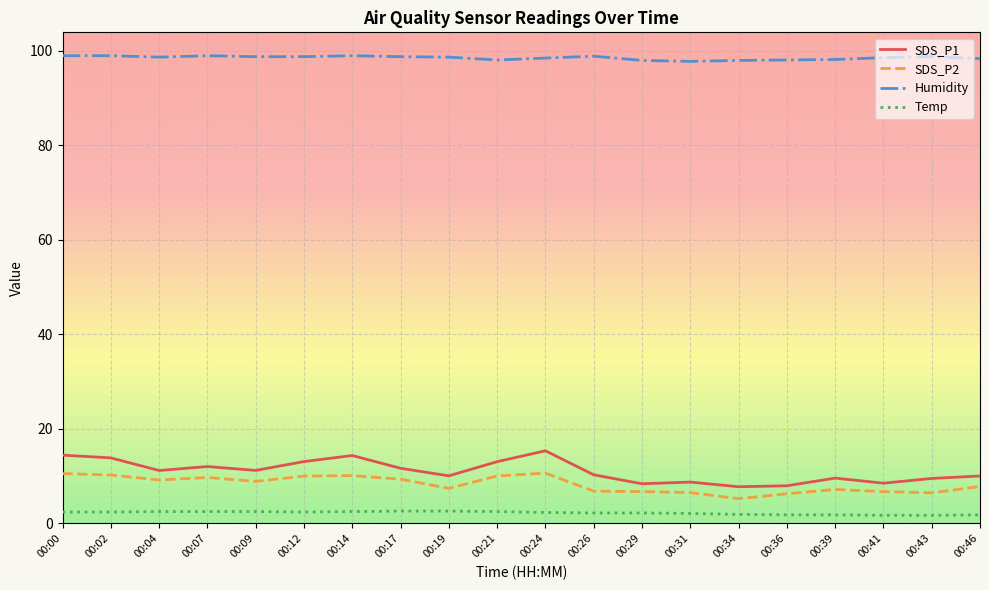

Is this an area chart (filled region under the line)?

No